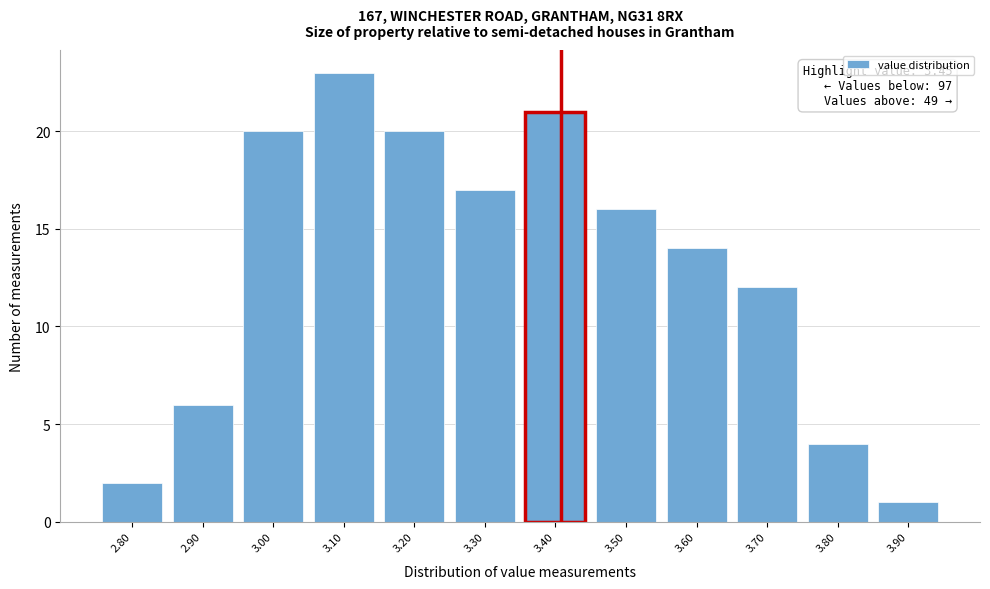

Reading right to left, transcribe all the data shown in this chart.

3.90=1	3.80=4	3.70=12	3.60=14	3.50=16	3.40=21	3.30=17	3.20=20	3.10=23	3.00=20	2.90=6	2.80=2